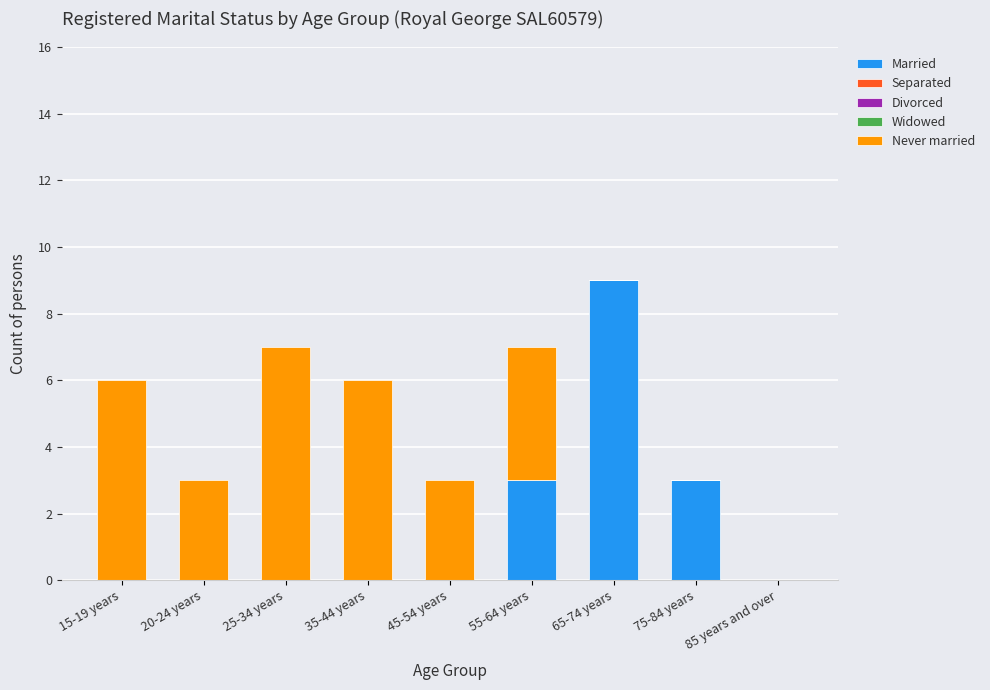

True or false: Married has a value of 9 at 65-74 years.

True